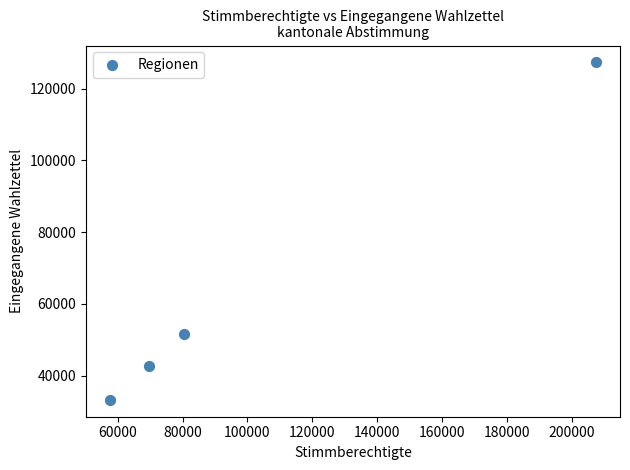

What is the range of Y values (max minus min)?

94083